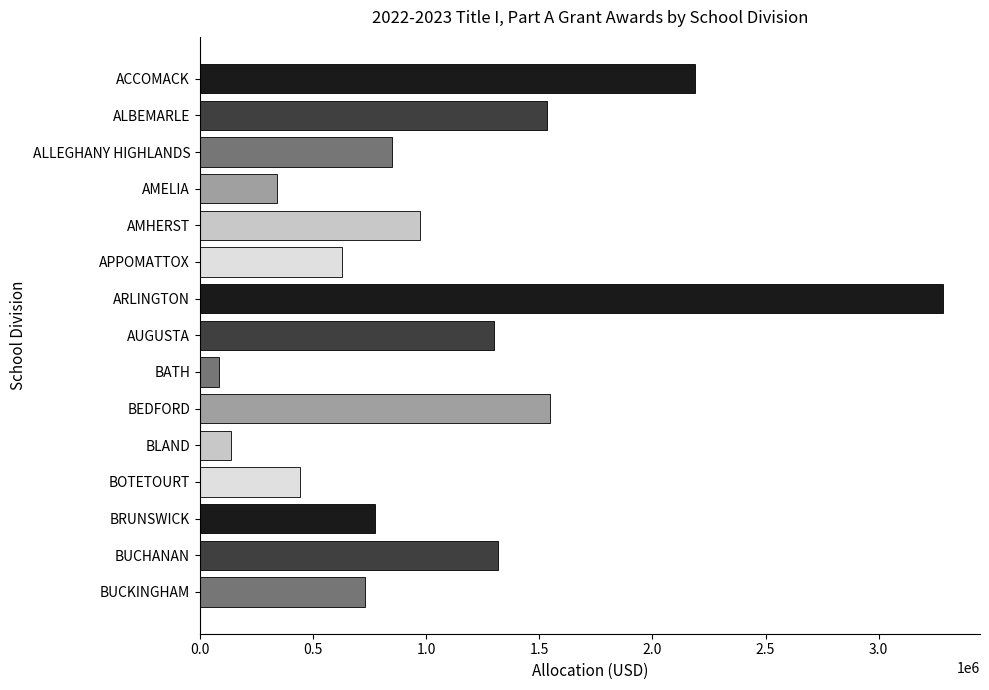

What is the sum of the values at ACCOMACK and APPOMATTOX?

2814281.6